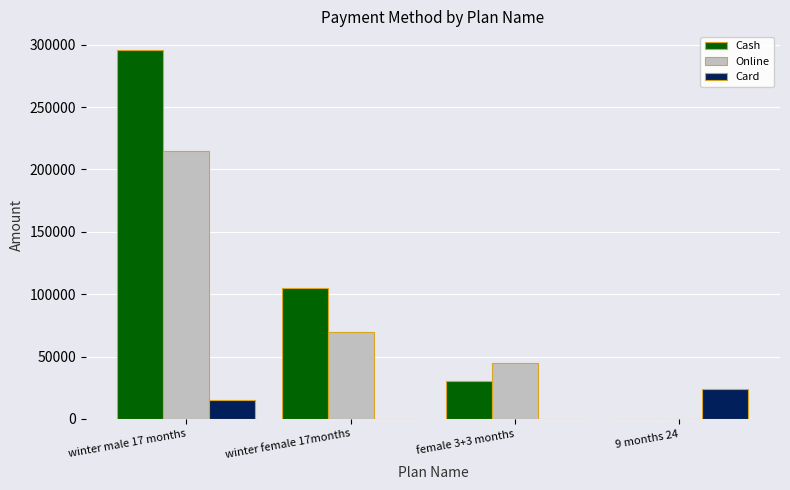

At which category is the sum across all series the highest?

winter male 17 months